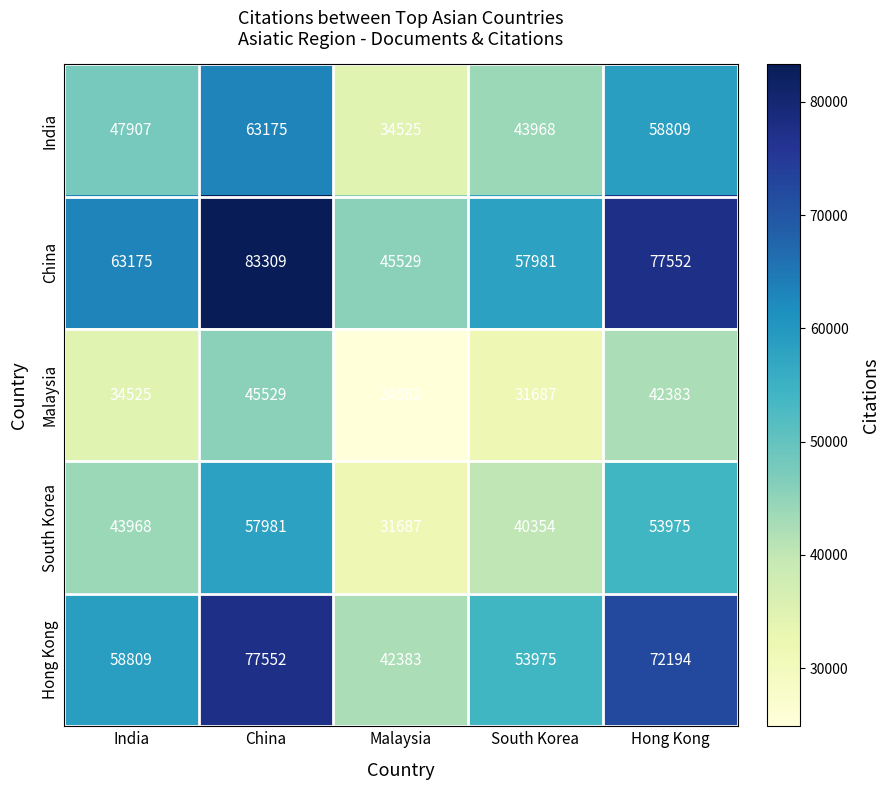

Is the value of China at China greater than the value of Hong Kong at Malaysia?

Yes